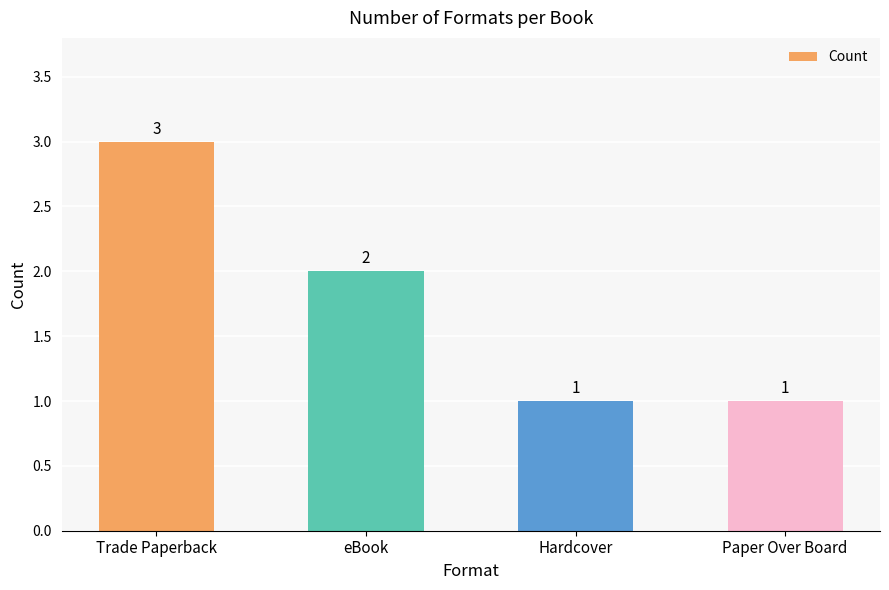

What position from the left is eBook?

2